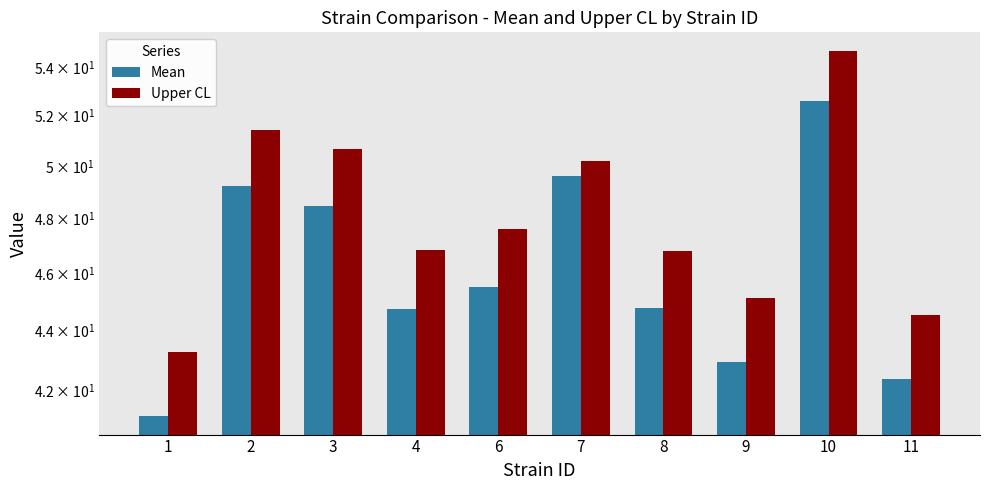

Which series changed the most between 1 and 6?

Mean